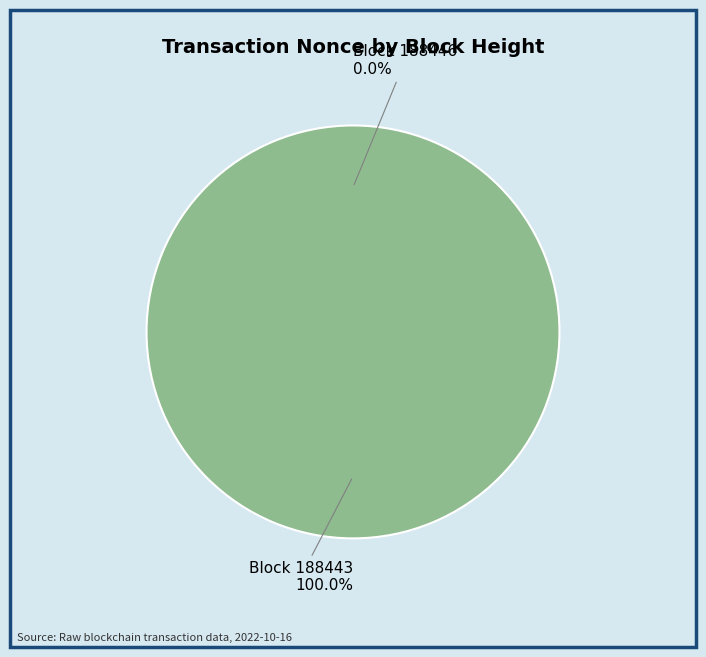

Which slice is the smallest?

188446